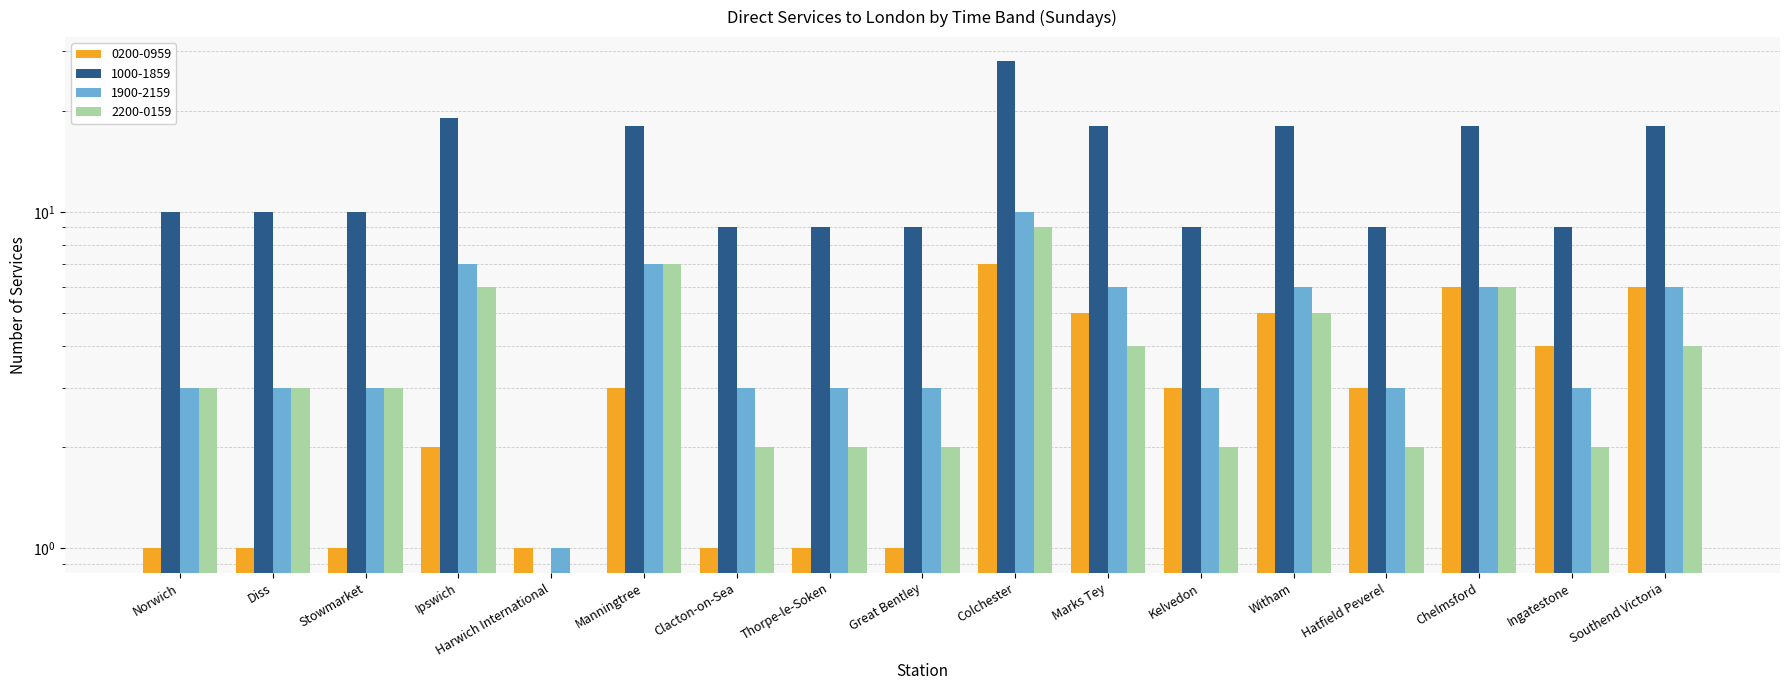

What is the maximum value shown in the chart?

28